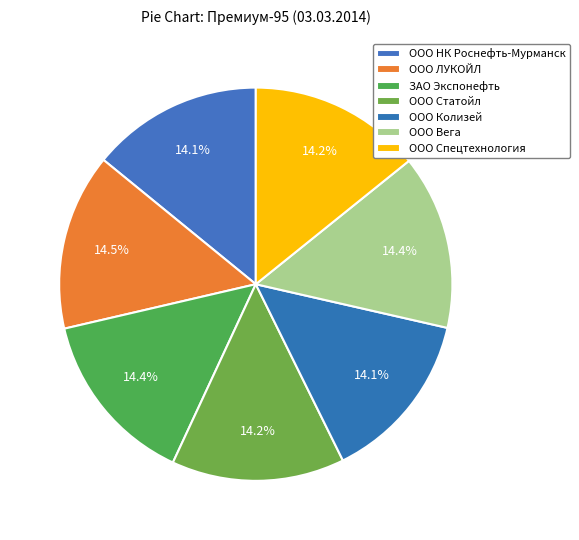

How many segments does this pie chart have?

7